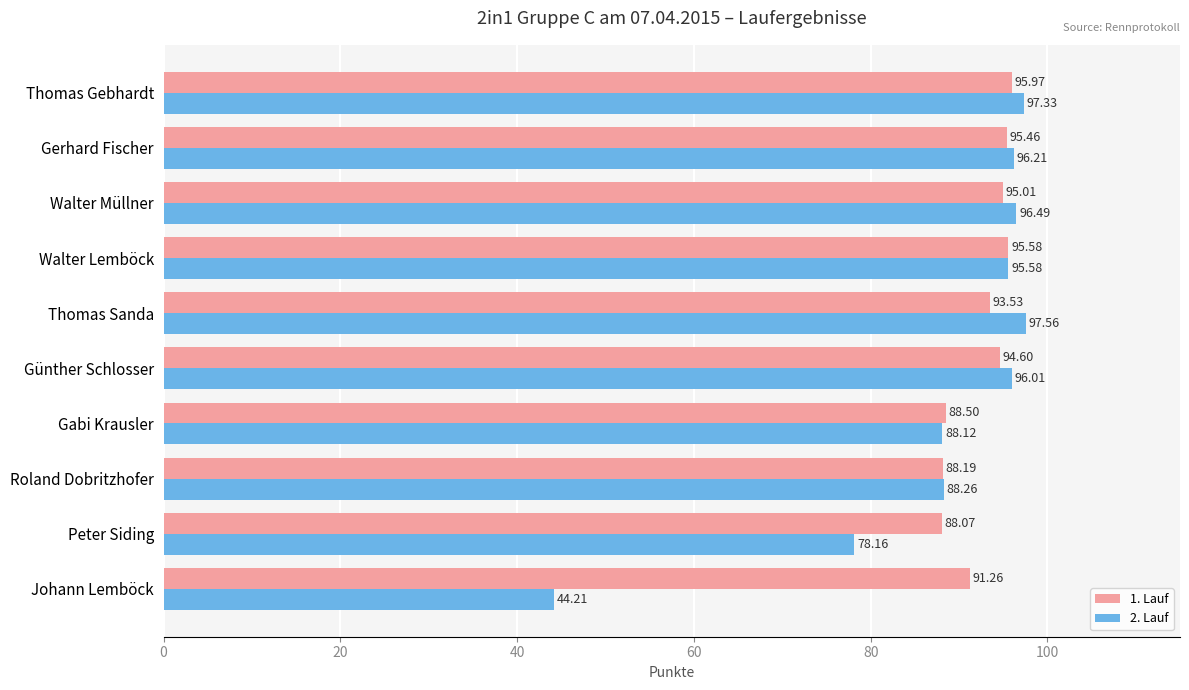

What are all the series names shown in the legend?

1. Lauf, 2. Lauf